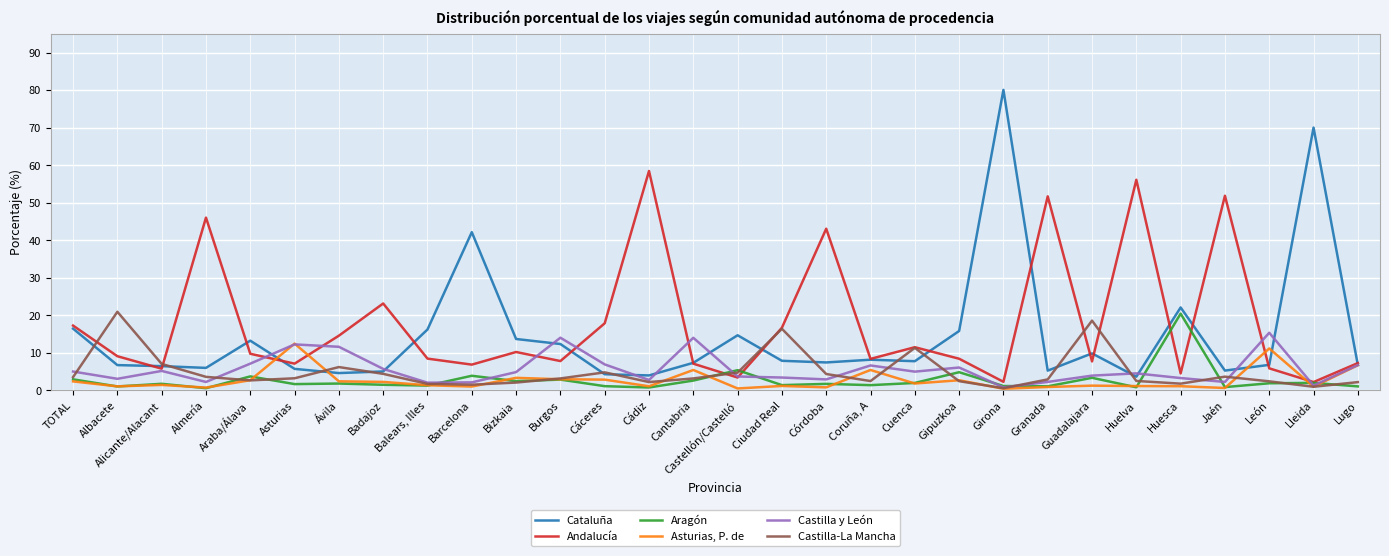

What is the total value across all series at Bizkaia?

36.8